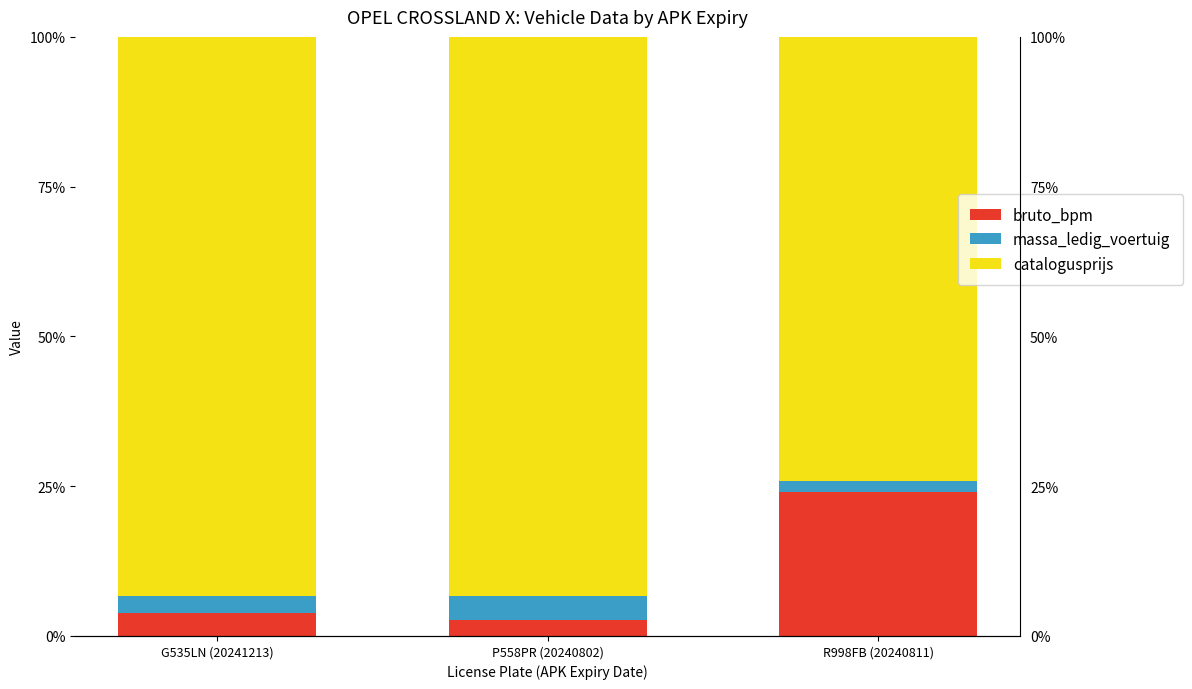

Rank the series by their maximum value, from lowest to highest.

massa_ledig_voertuig, bruto_bpm, catalogusprijs